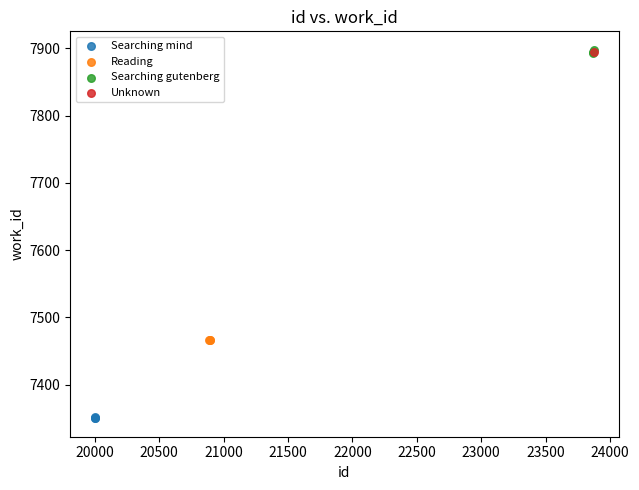

Which series reaches the minimum Y coordinate?

Searching mind